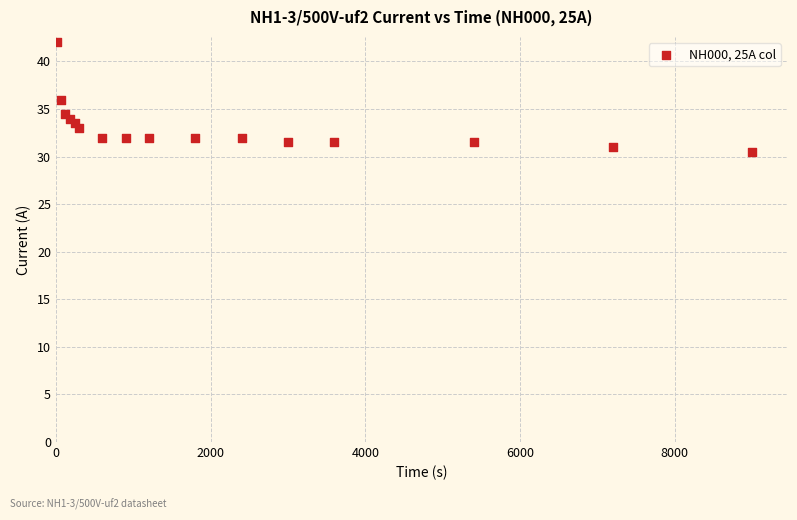

What is the range of Y values (max minus min)?

11.5